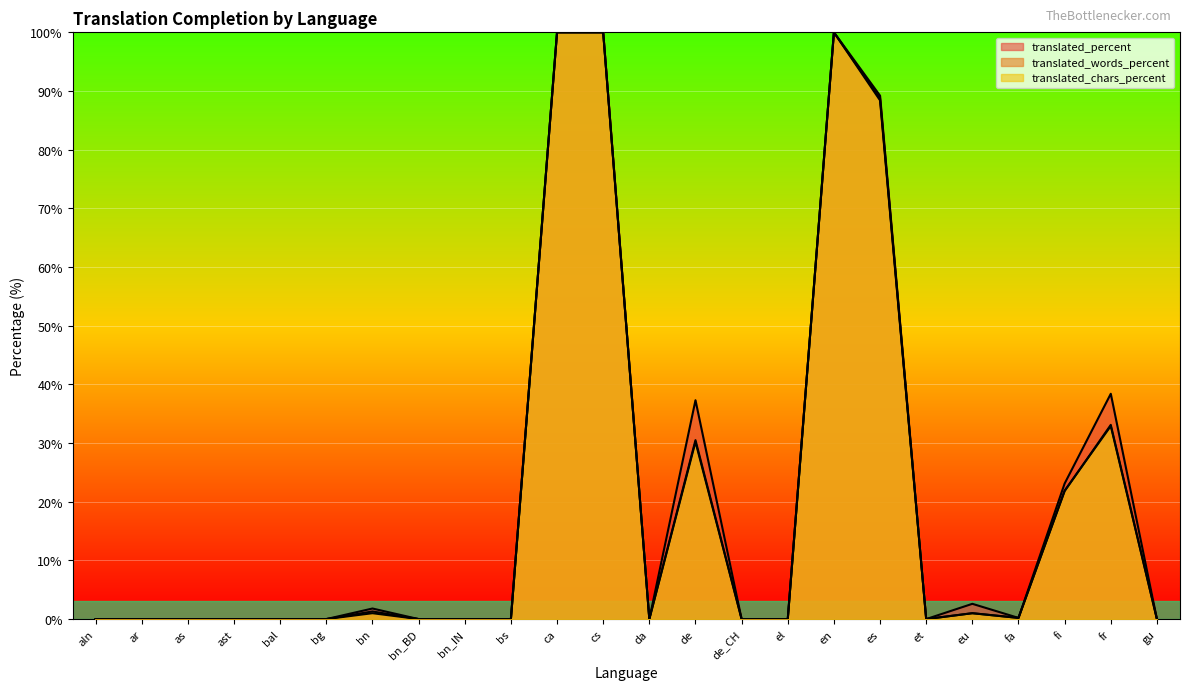

What are all the series names shown in the legend?

translated_percent, translated_words_percent, translated_chars_percent